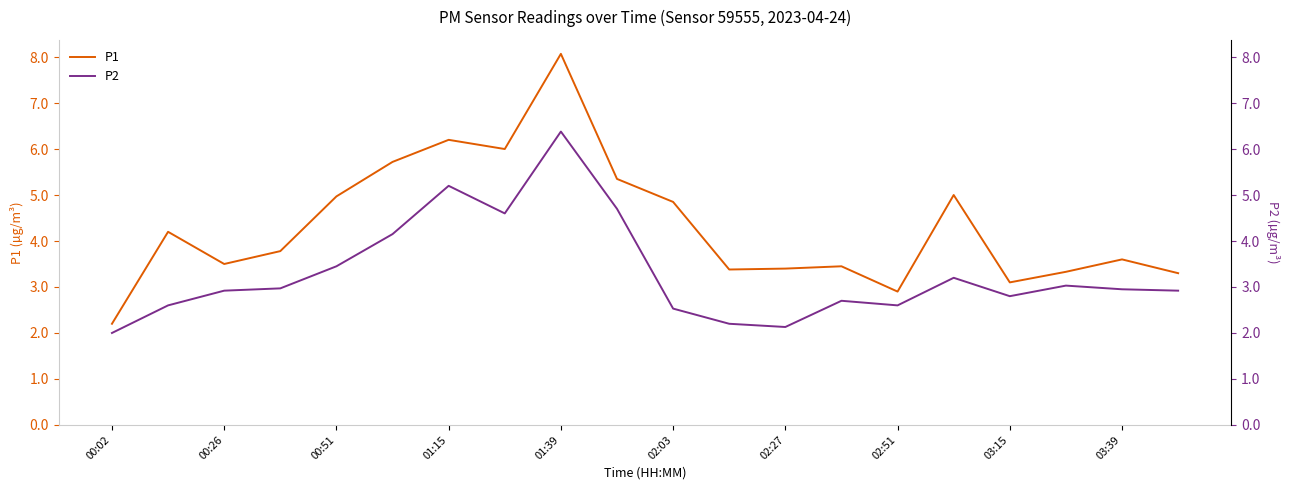

At how many categories does at least one series exceed 4?

9